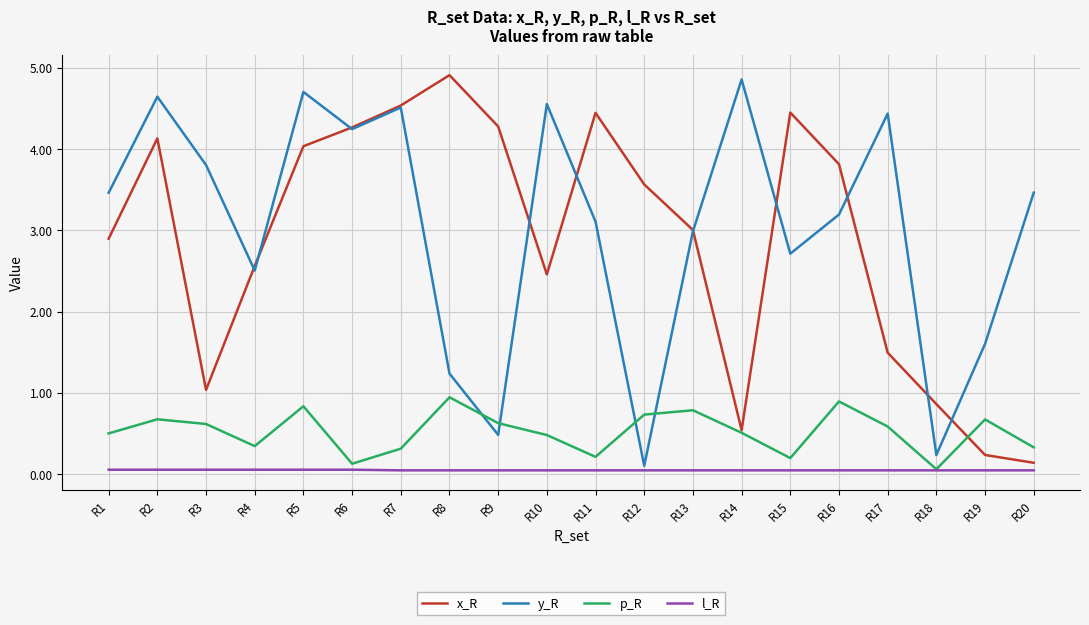

Between which two adjacent categories do p_R and y_R first intersect?

R8 and R9